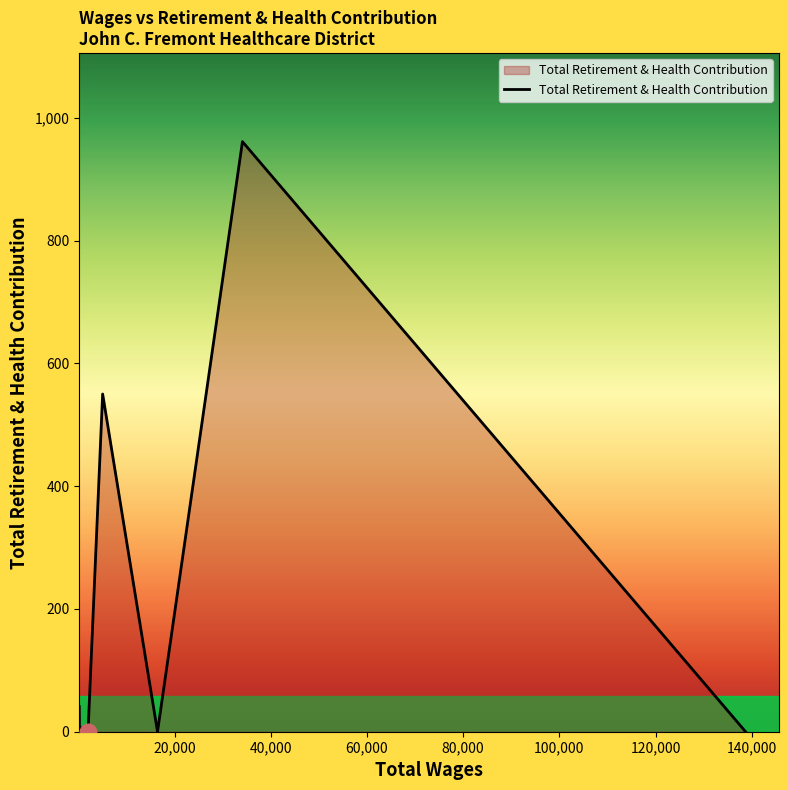

How many lines are shown in the chart?

1